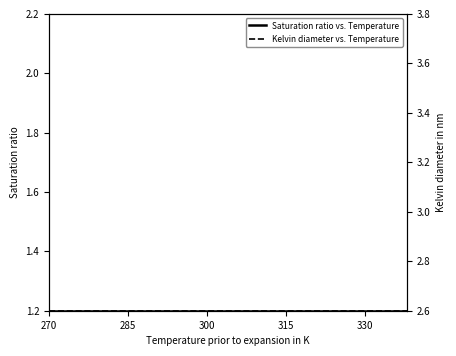

How many lines are shown in the chart?

2